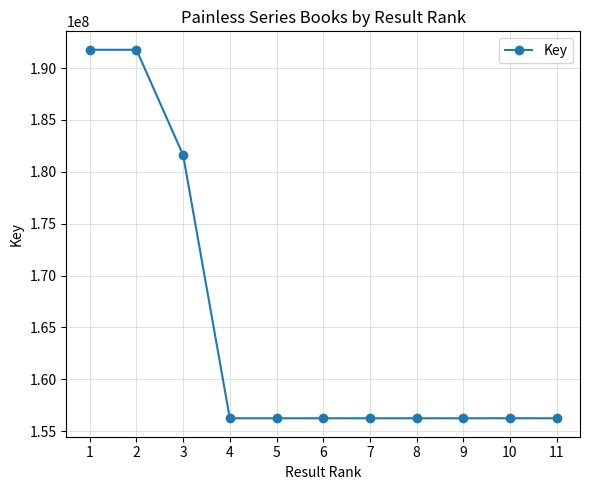

What is the maximum value shown in the chart?

191759742